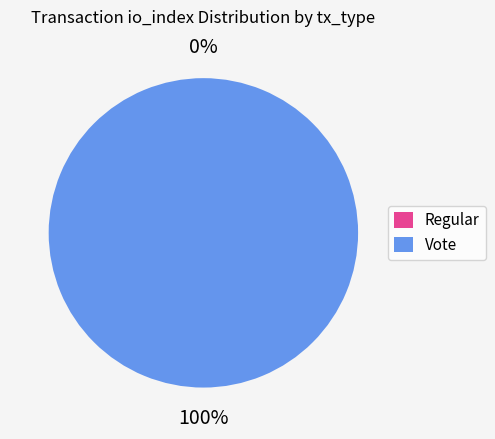

Between Regular and Vote, which is larger?

Vote